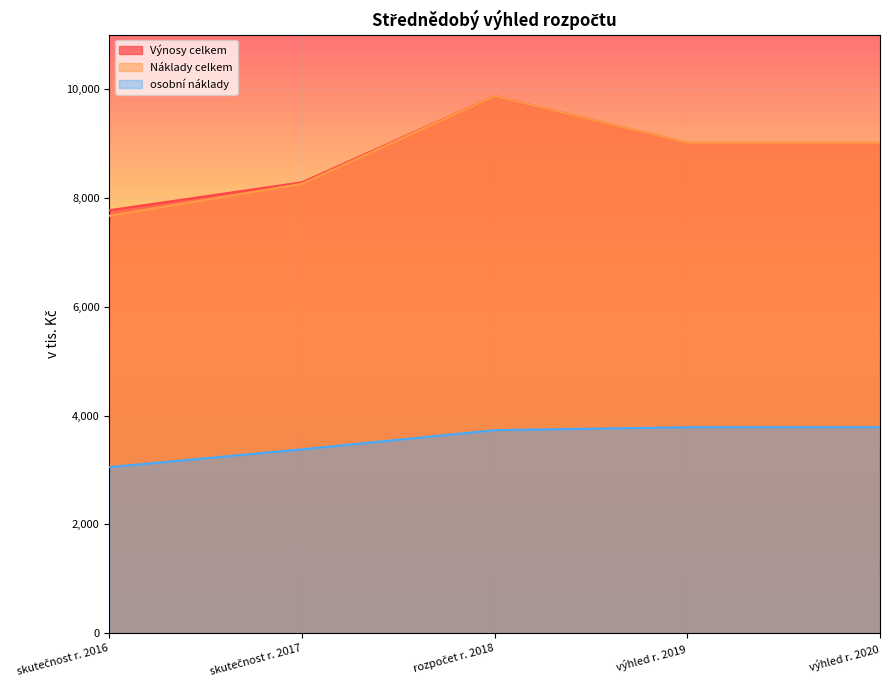

What is the approximate value of Náklady celkem at rozpočet r. 2018?

9872